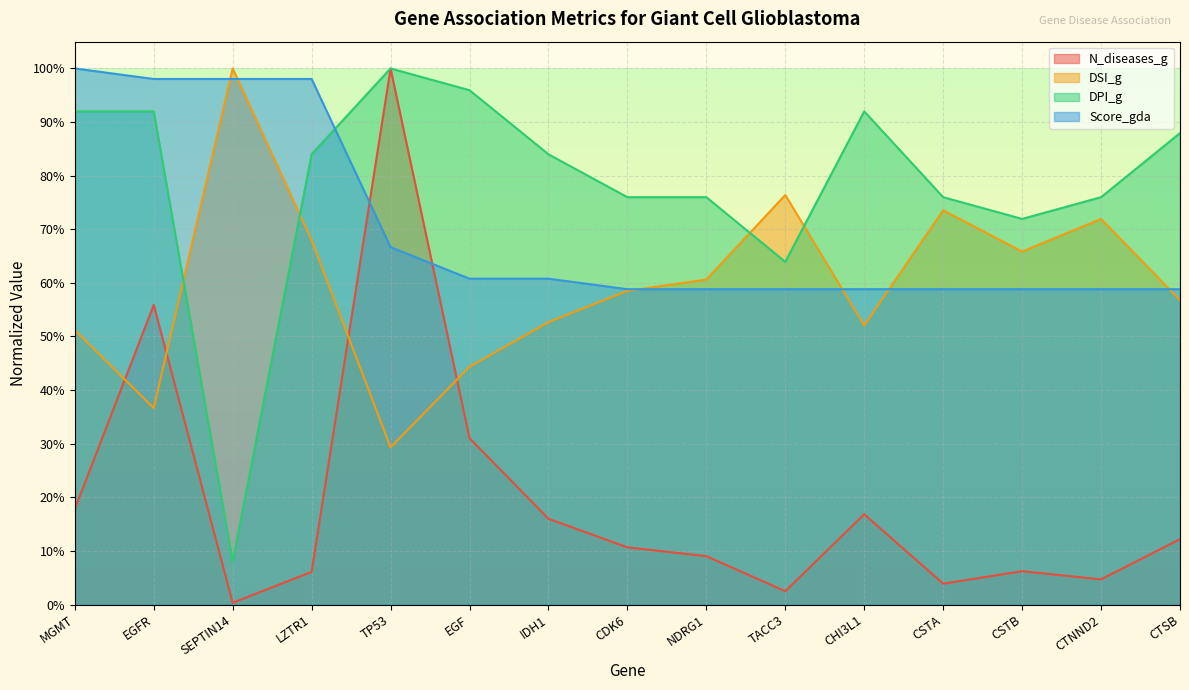

How many interior local peaks does the DSI_g series have?

4